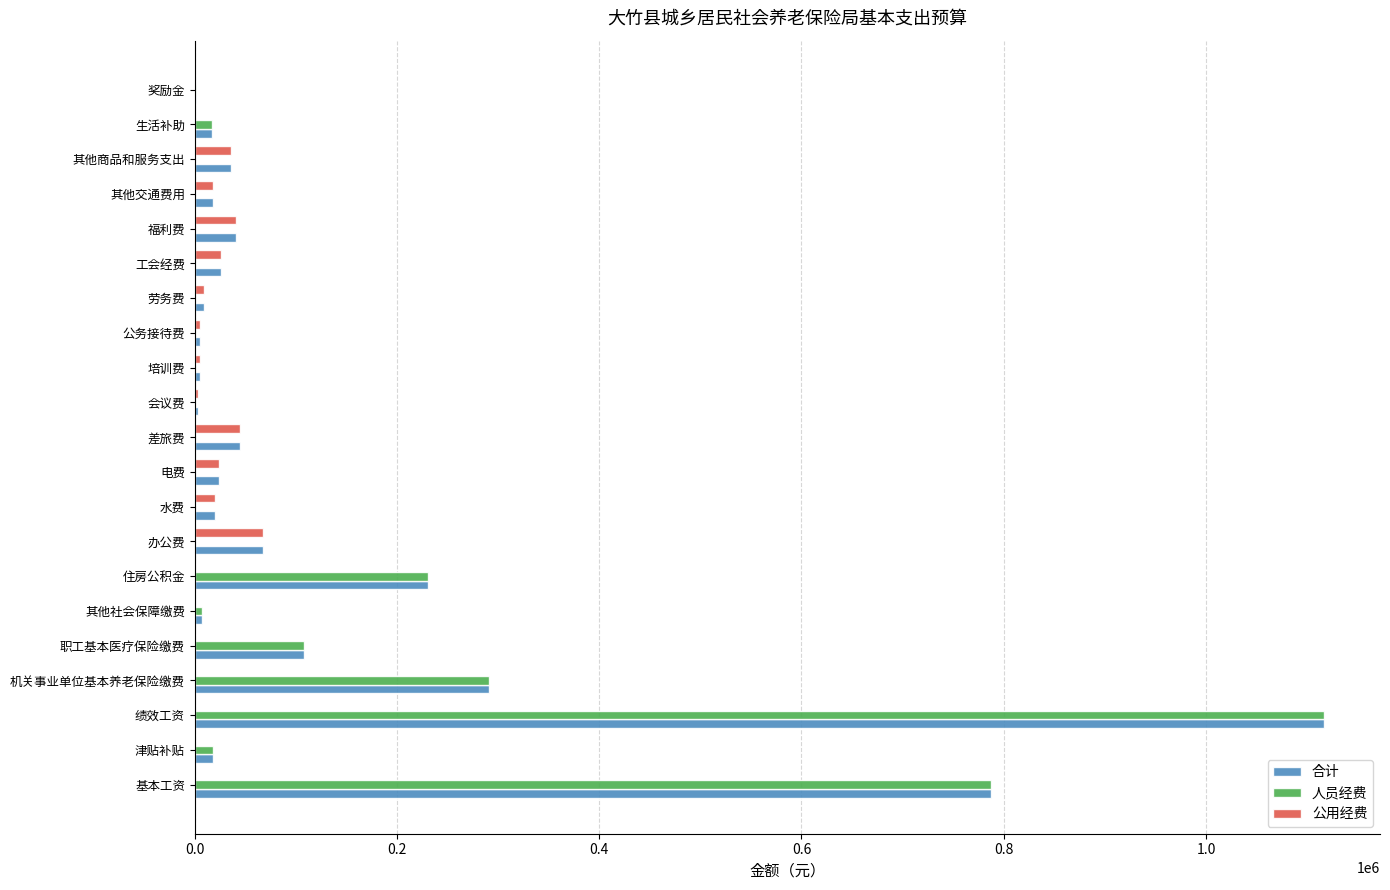

At which category is the sum across all series the highest?

绩效工资